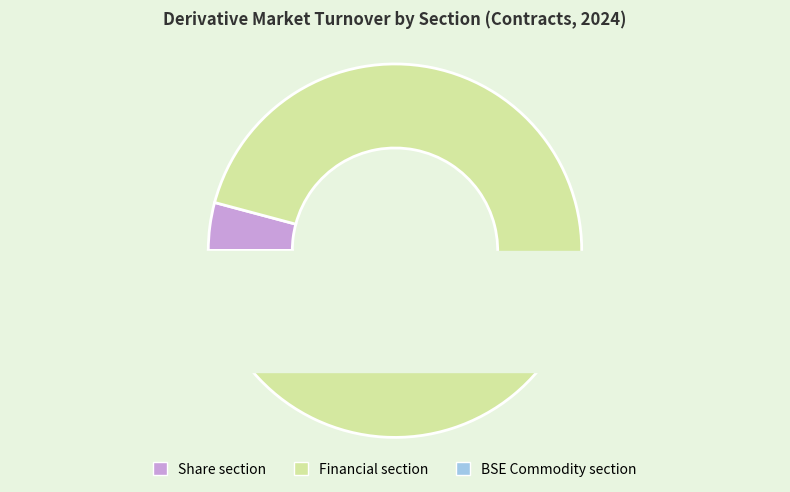

How many slices are in this pie chart?

3